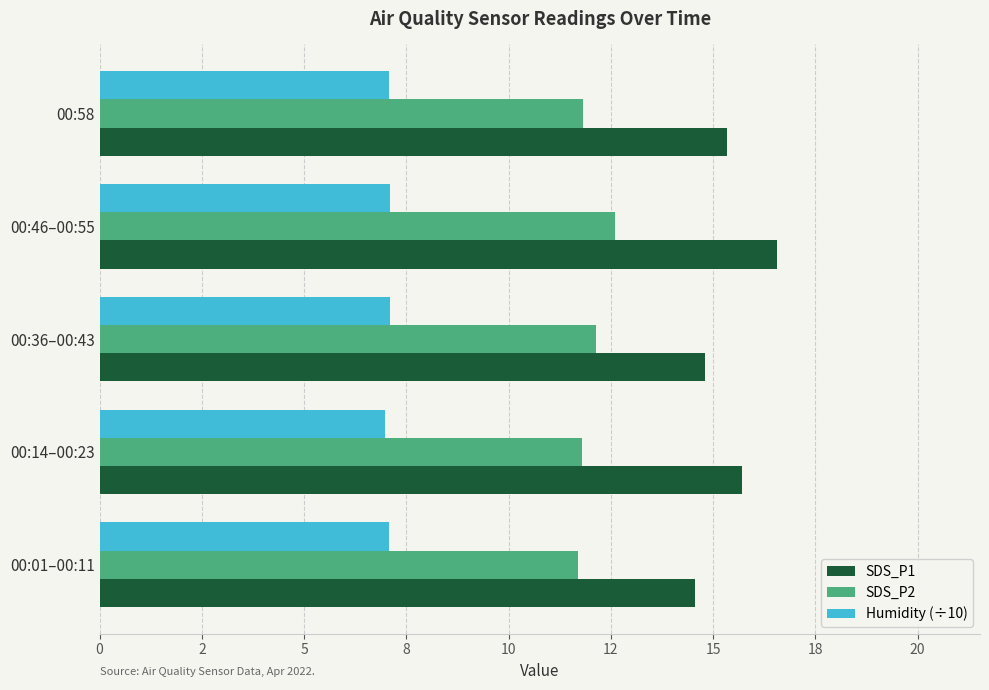

What is the greatest value displayed?

16.6